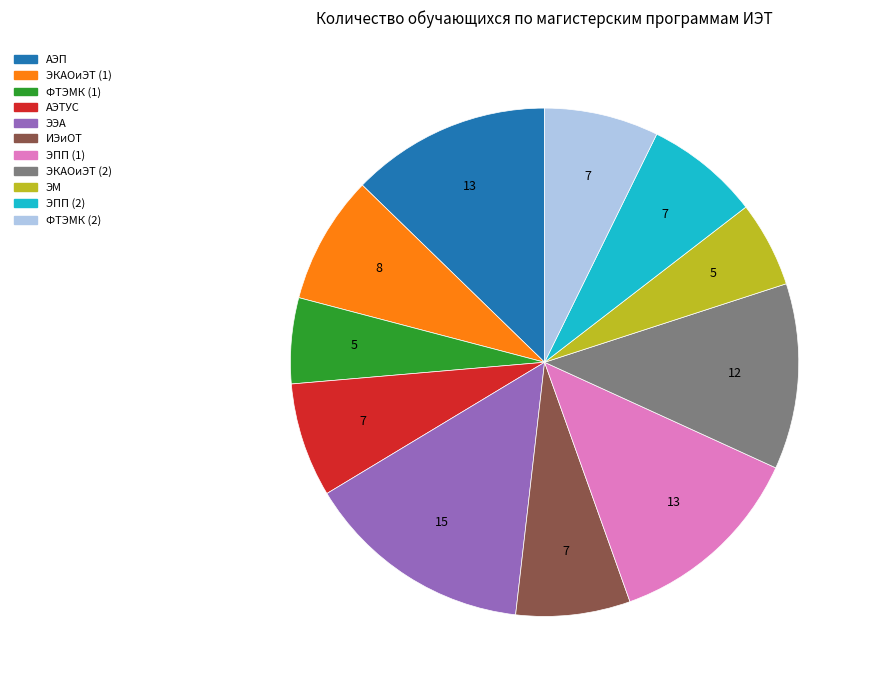

Is it true that ЭПП (2) is 21% of the pie?

False